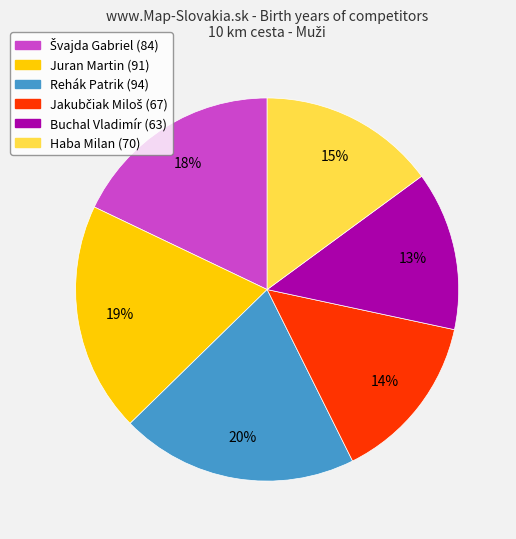

The Buchal Vladimír (63) slice represents 13% of the pie. True or false?

True